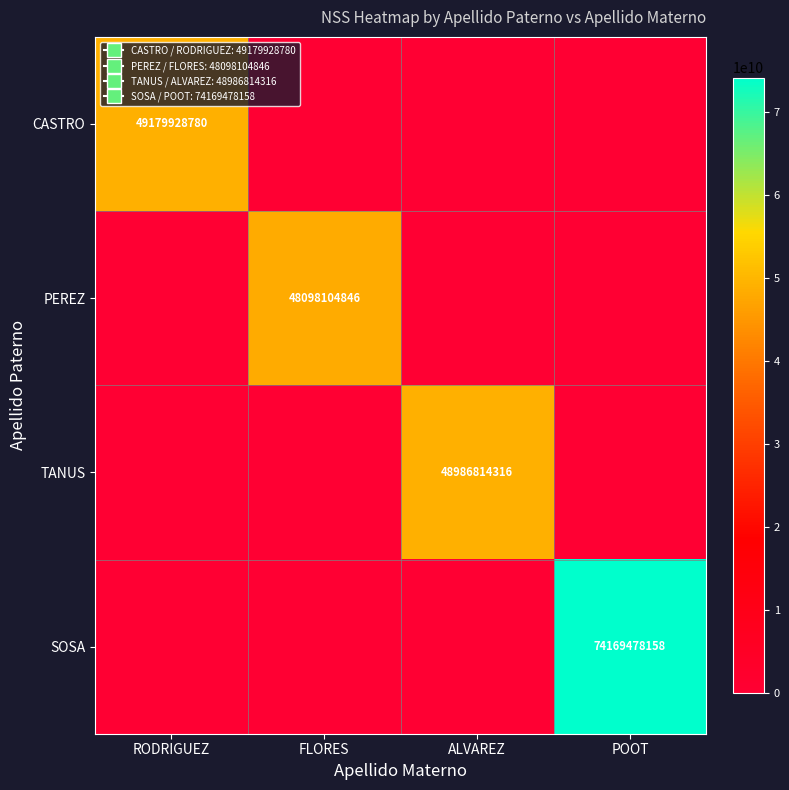

Count the number of data series in this chart.

4